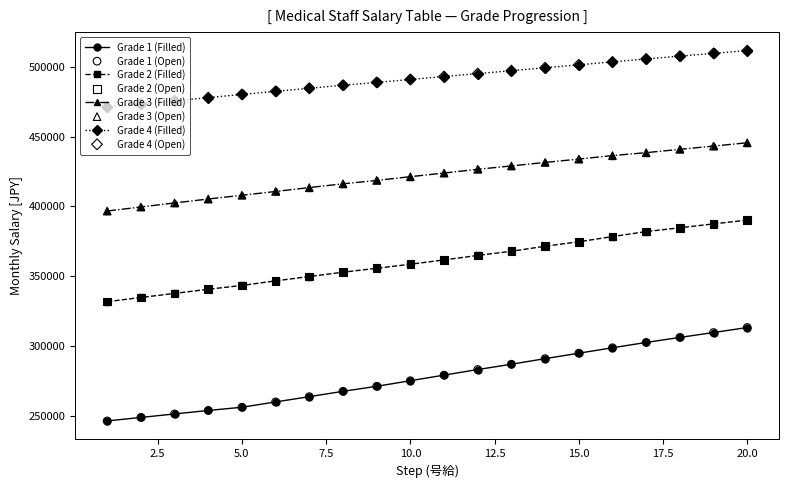

Which series has the widest spread of values?

Grade 1 (Filled)